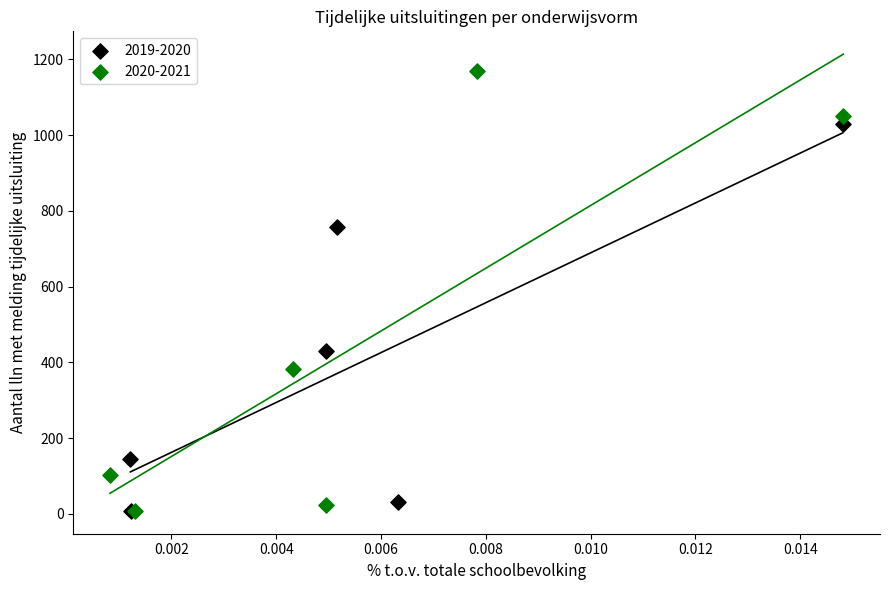

Which series reaches the maximum Y coordinate?

2020-2021